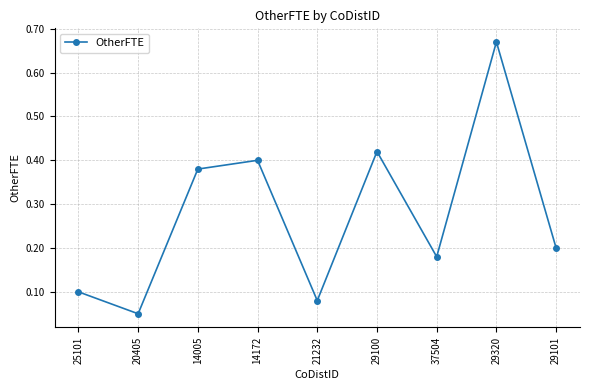

What is the label of the 5th point from the left?

21232